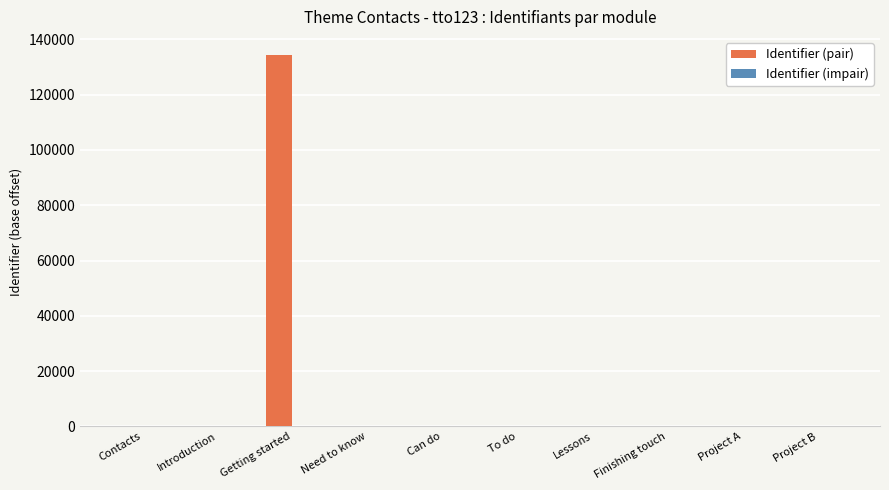

Which series has the largest range (max minus min)?

Identifier (pair)